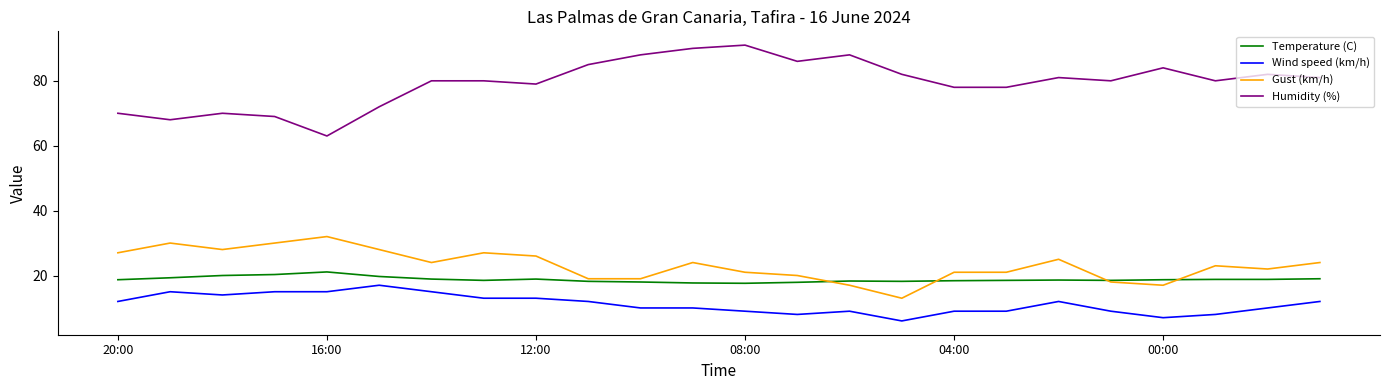

What are all the series names shown in the legend?

Temperature (C), Wind speed (km/h), Gust (km/h), Humidity (%)